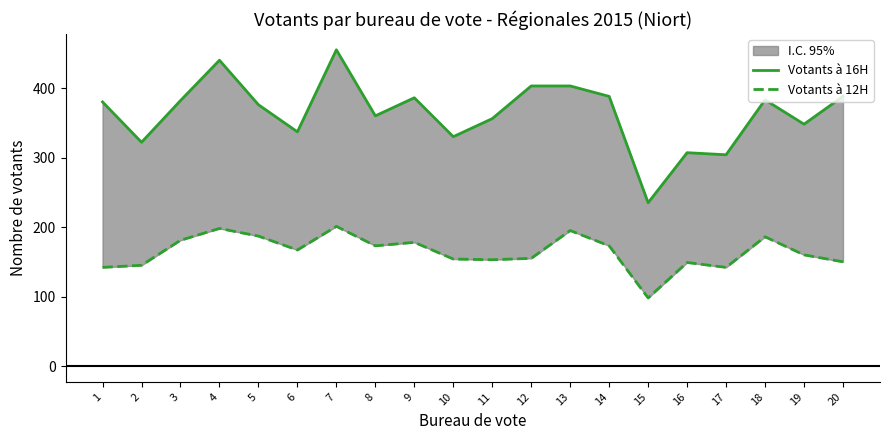

How many data points in Votants à 16H are less than 380?

10